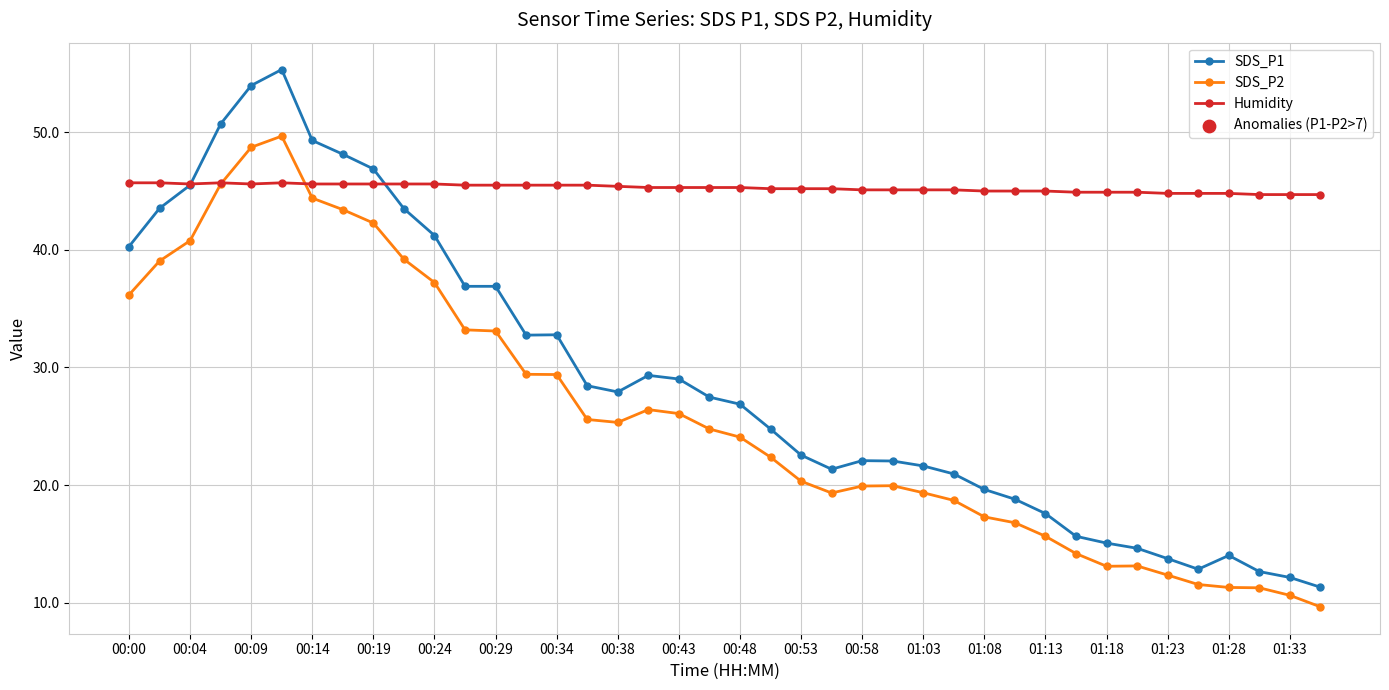

Which series has the largest total across all categories?

Humidity